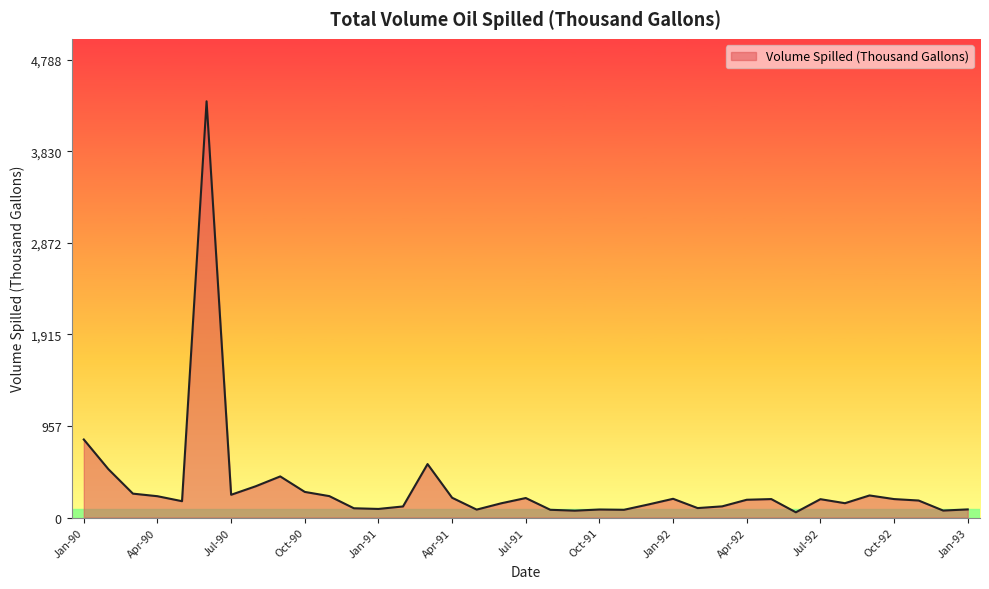

What is the difference between the maximum and minimum values?

4297